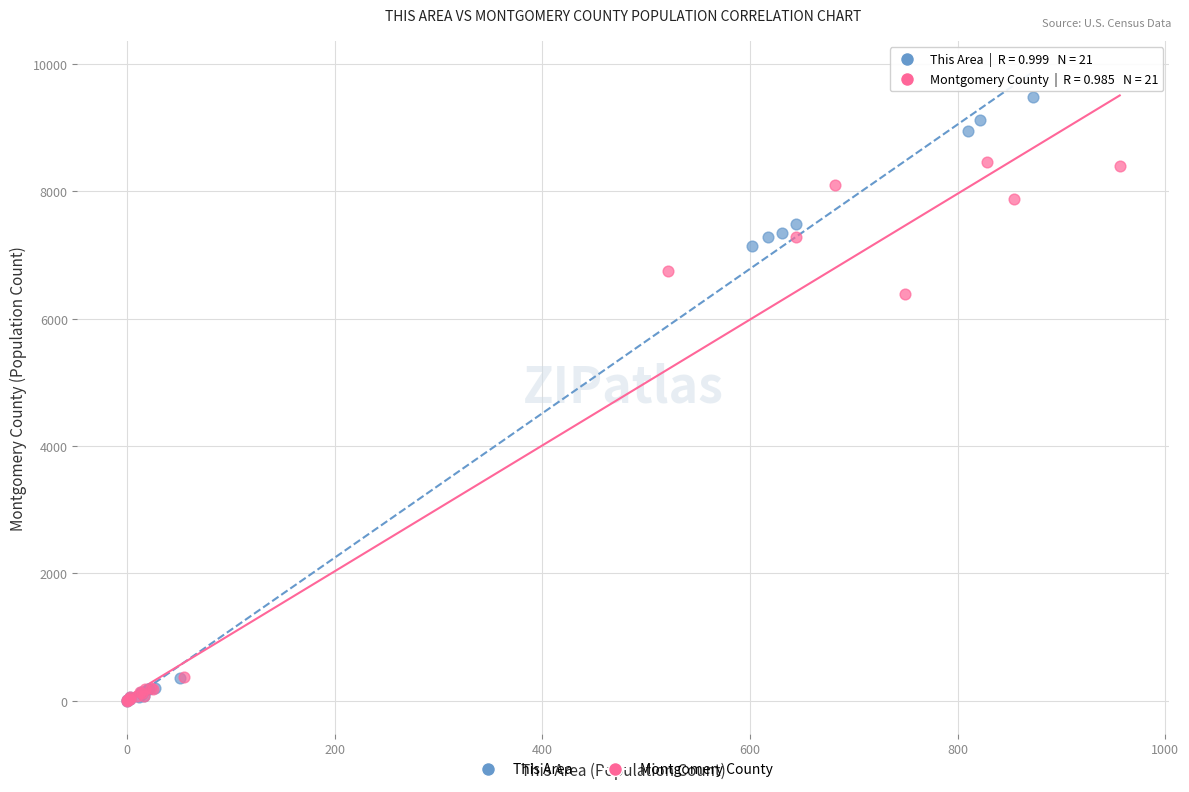

What are all the series names shown in the legend?

This Area, Montgomery County